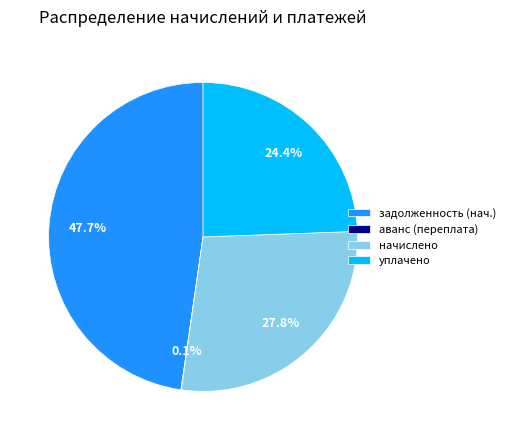

Does any single category account for the majority?

No